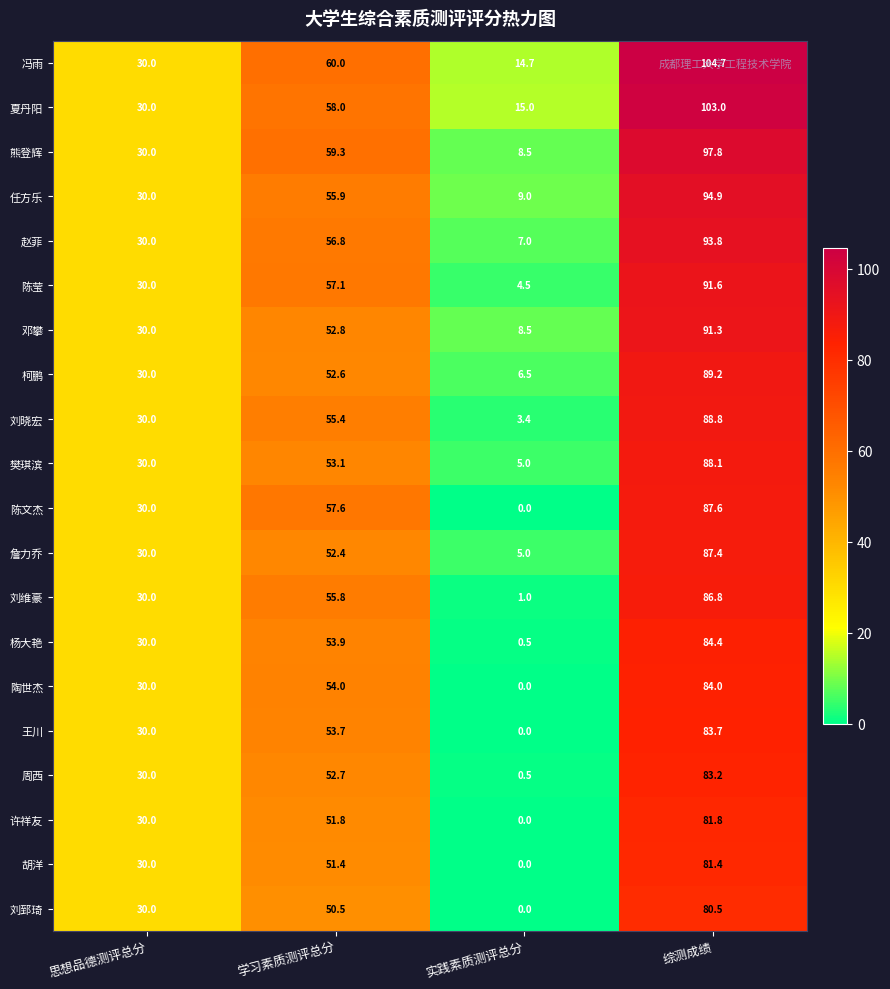

True or false: 刘维豪 has a value of 86.8 at 综测成绩.

True